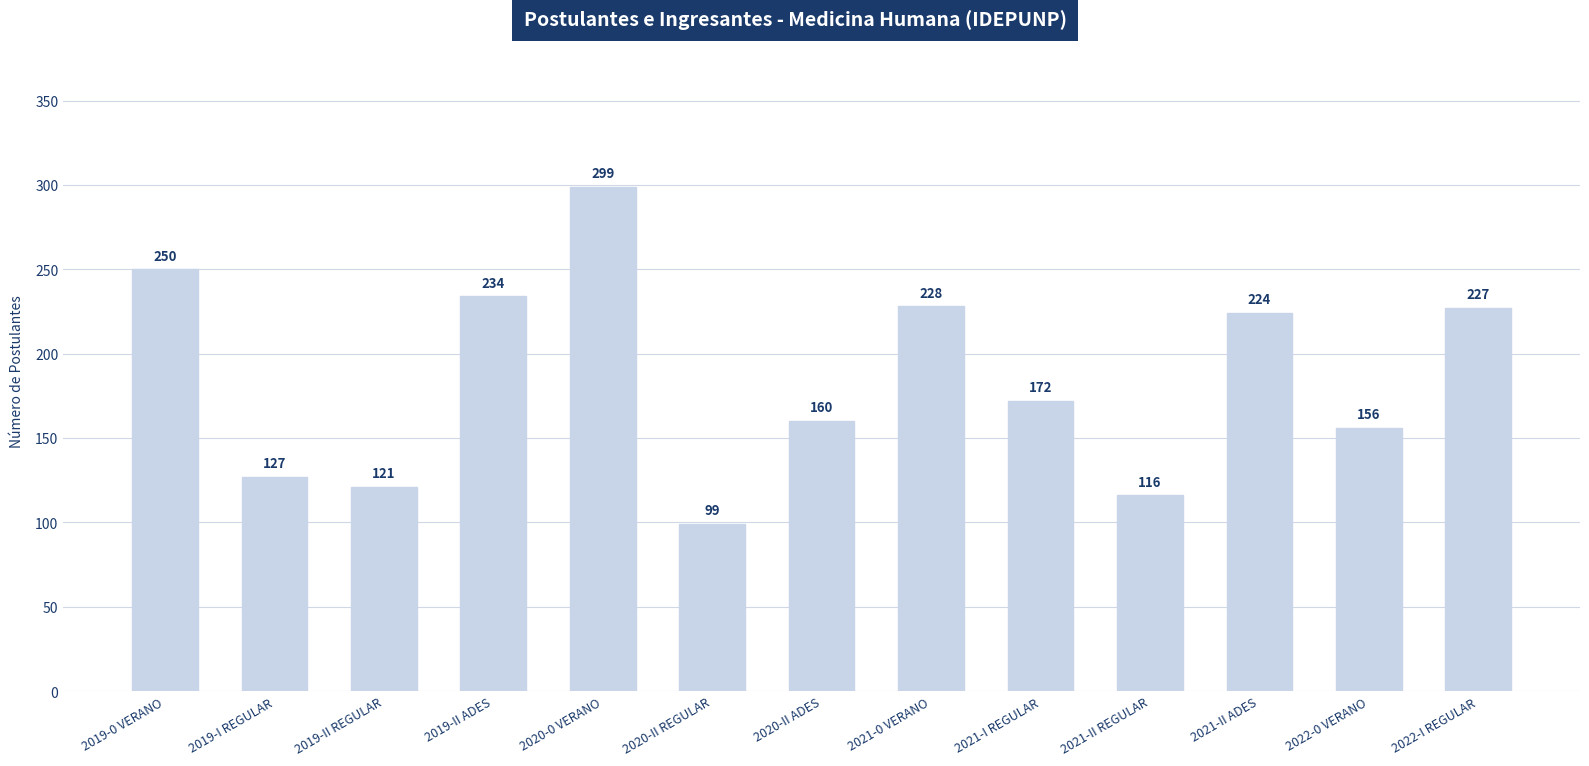

Reading left to right, extract all data points from this chart.

2019-0 VERANO=250	2019-I REGULAR=127	2019-II REGULAR=121	2019-II ADES=234	2020-0 VERANO=299	2020-II REGULAR=99	2020-II ADES=160	2021-0 VERANO=228	2021-I REGULAR=172	2021-II REGULAR=116	2021-II ADES=224	2022-0 VERANO=156	2022-I REGULAR=227